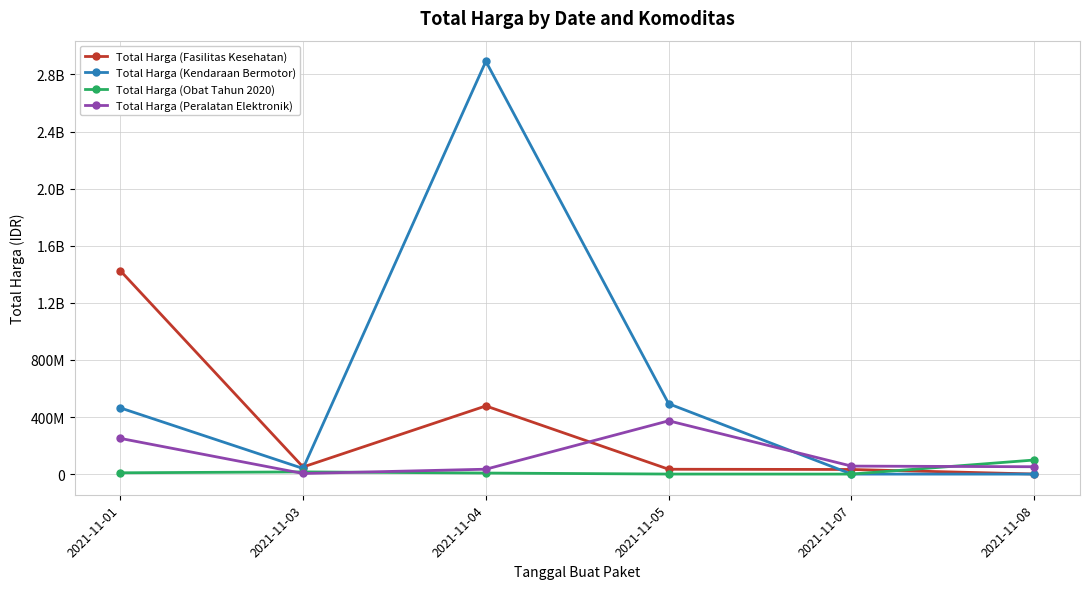

What are all the series names shown in the legend?

Total Harga (Fasilitas Kesehatan), Total Harga (Kendaraan Bermotor), Total Harga (Obat Tahun 2020), Total Harga (Peralatan Elektronik)